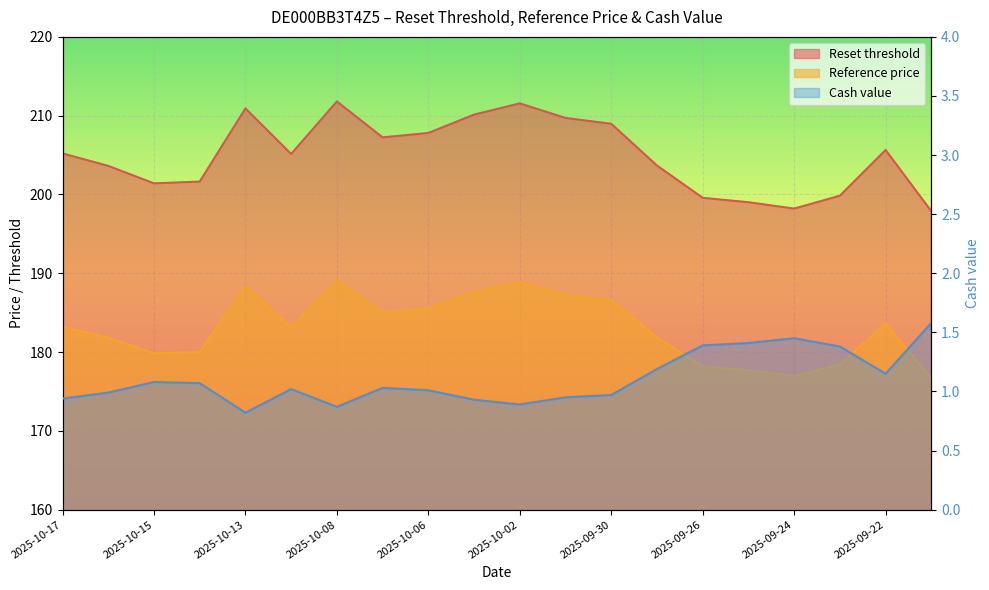

What are all the series names shown in the legend?

Reset threshold, Reference price, Cash value